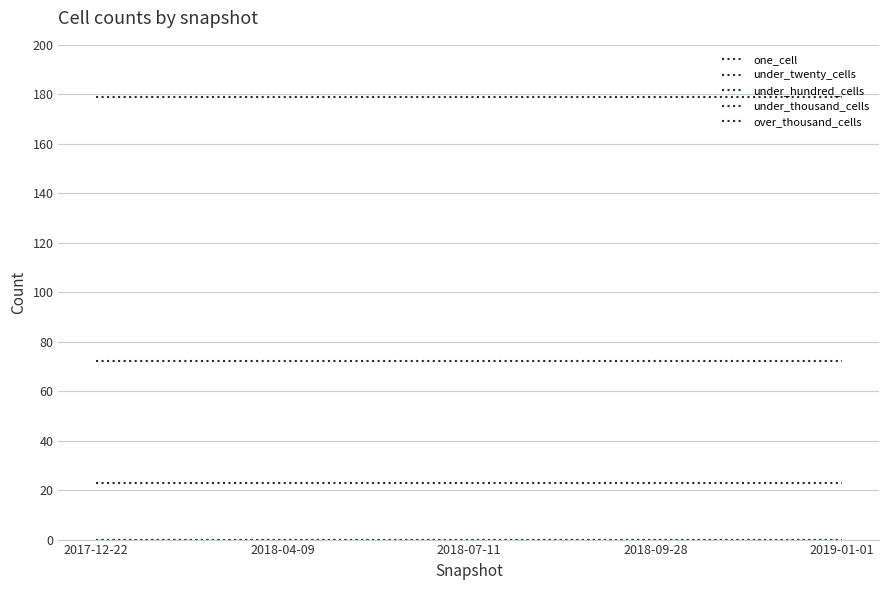

Is this an area chart (filled region under the line)?

No